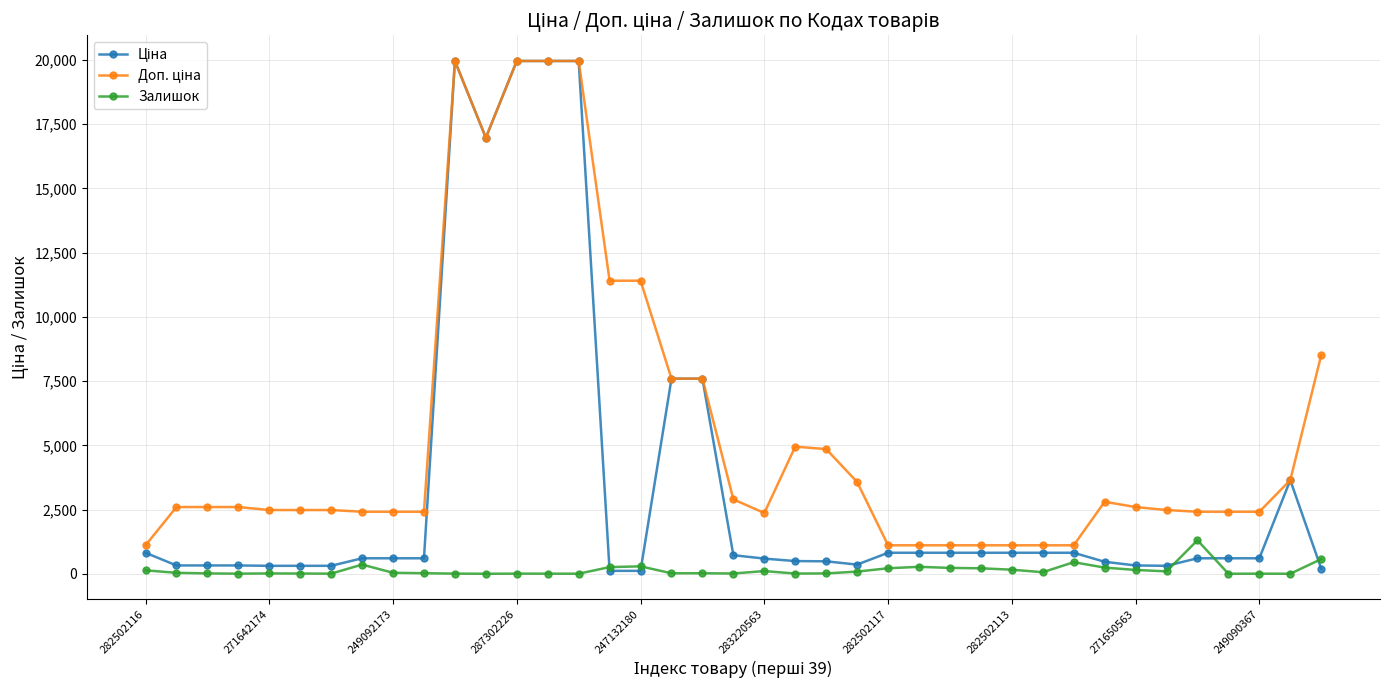

At how many categories does at least one series exceed 15211?

5